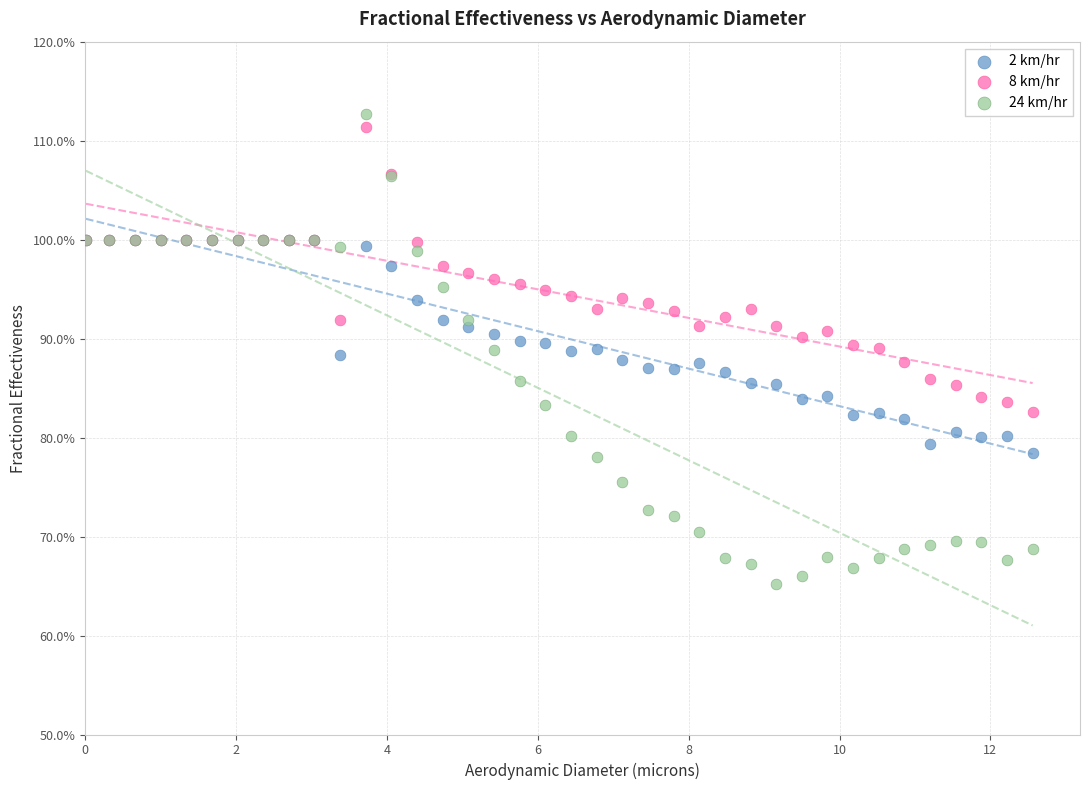

Which series contains the lowest Y value?

24 km/hr